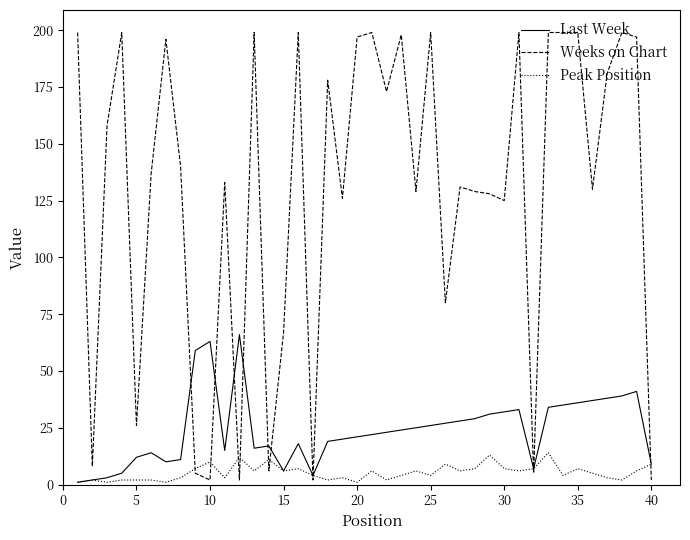

Rank the series by their maximum value, from lowest to highest.

Peak Position, Last Week, Weeks on Chart